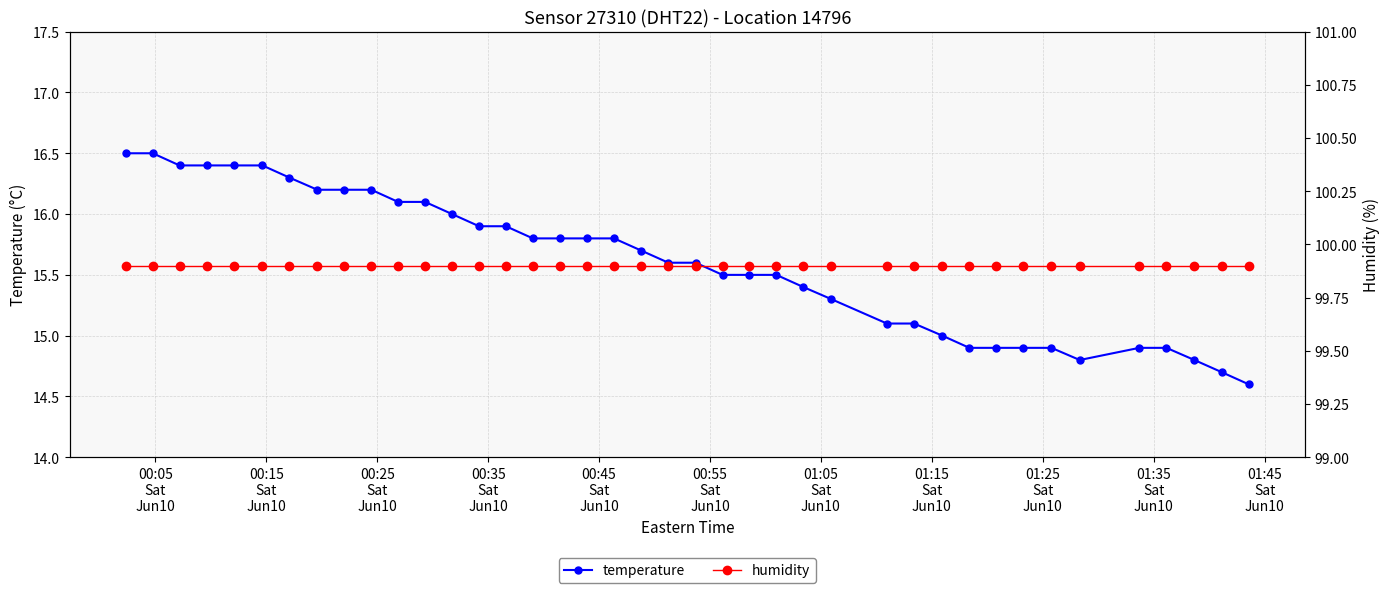

What is the value of the temperature point at the 28th from the left?

15.1